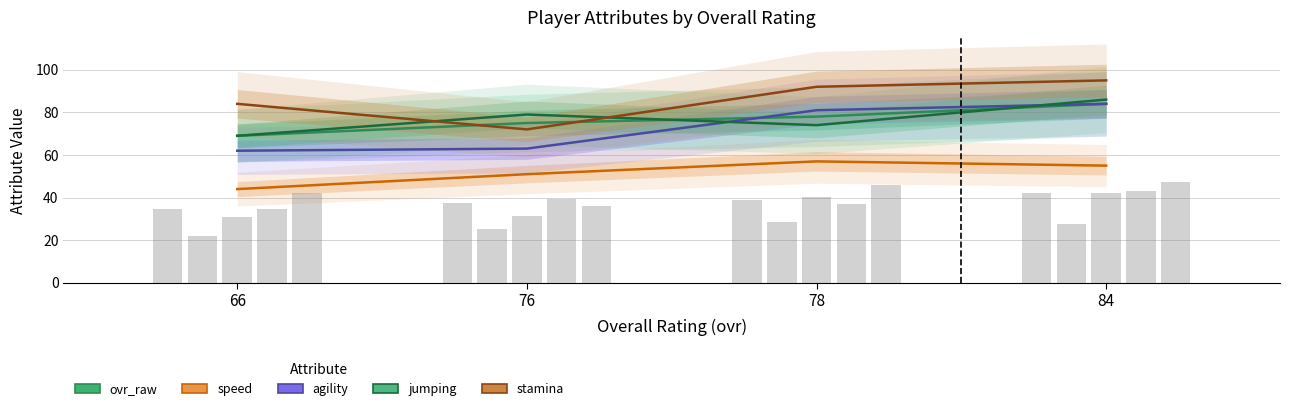

Which series changed the most between 76 and 78?

stamina